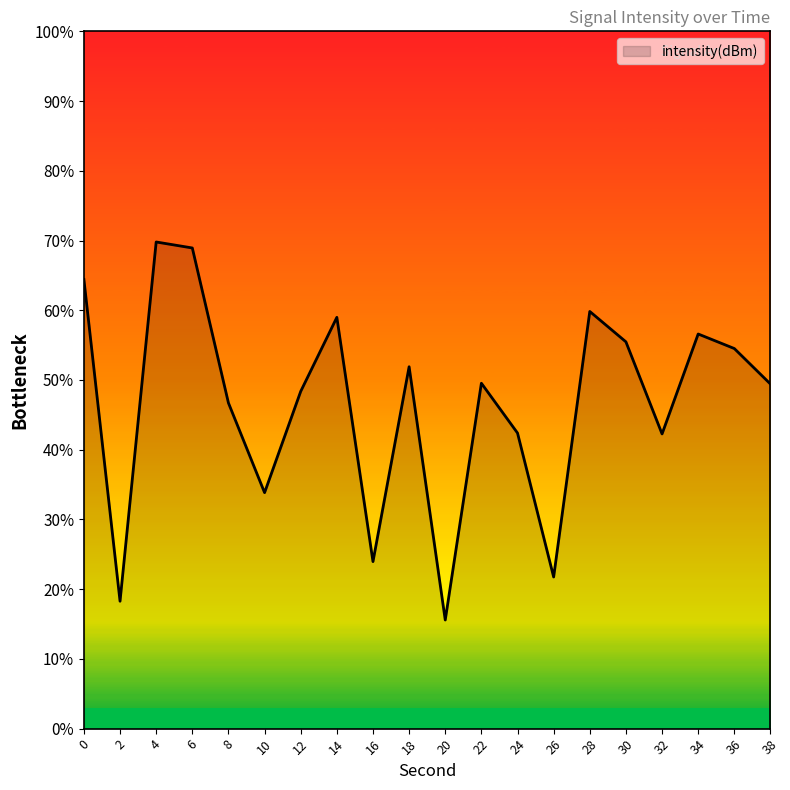

True or false: the data shows 64.4 at 0.

True